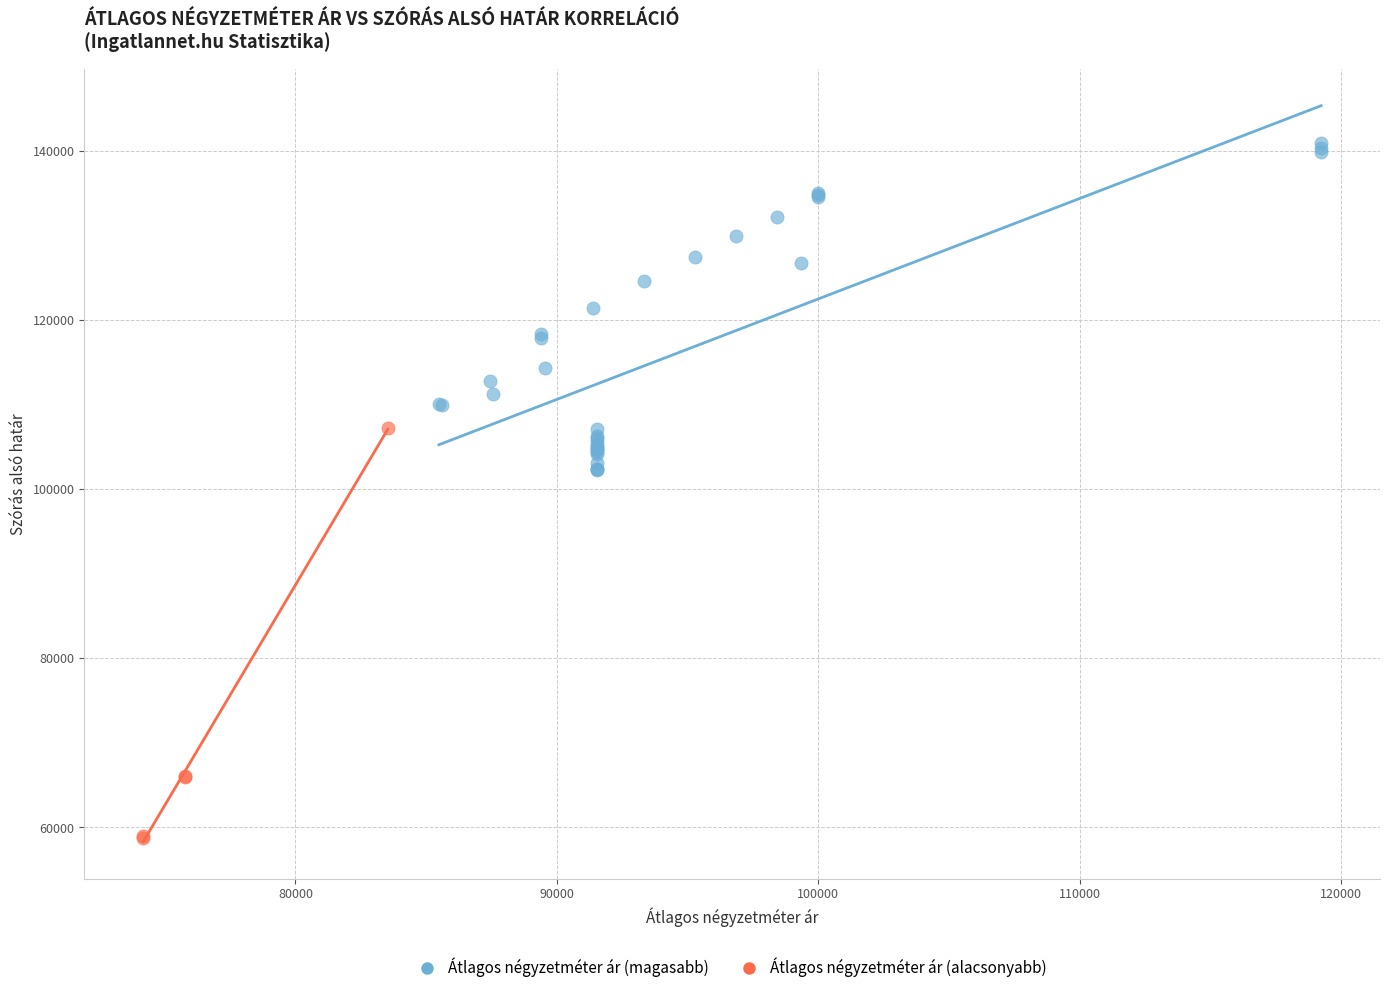

Which series has the widest spread of Y values?

Átlagos négyzetméter ár (alacsonyabb)